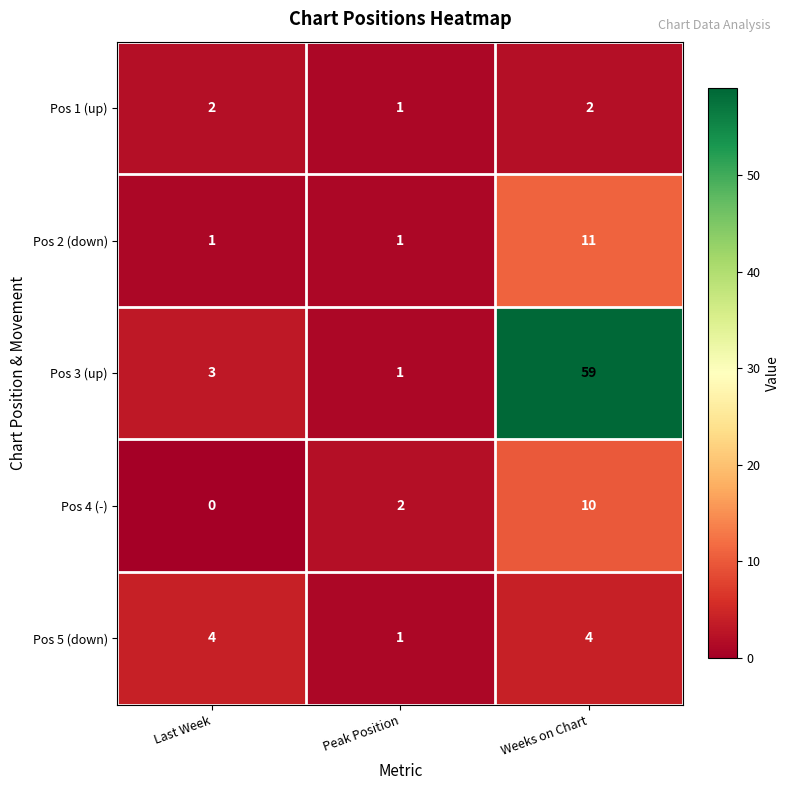

Reading left to right, transcribe all the data shown in this chart.

Pos 1 (up): Last Week=2	Peak Position=1	Weeks on Chart=2
Pos 2 (down): Last Week=1	Peak Position=1	Weeks on Chart=11
Pos 3 (up): Last Week=3	Peak Position=1	Weeks on Chart=59
Pos 4 (-): Last Week=0	Peak Position=2	Weeks on Chart=10
Pos 5 (down): Last Week=4	Peak Position=1	Weeks on Chart=4